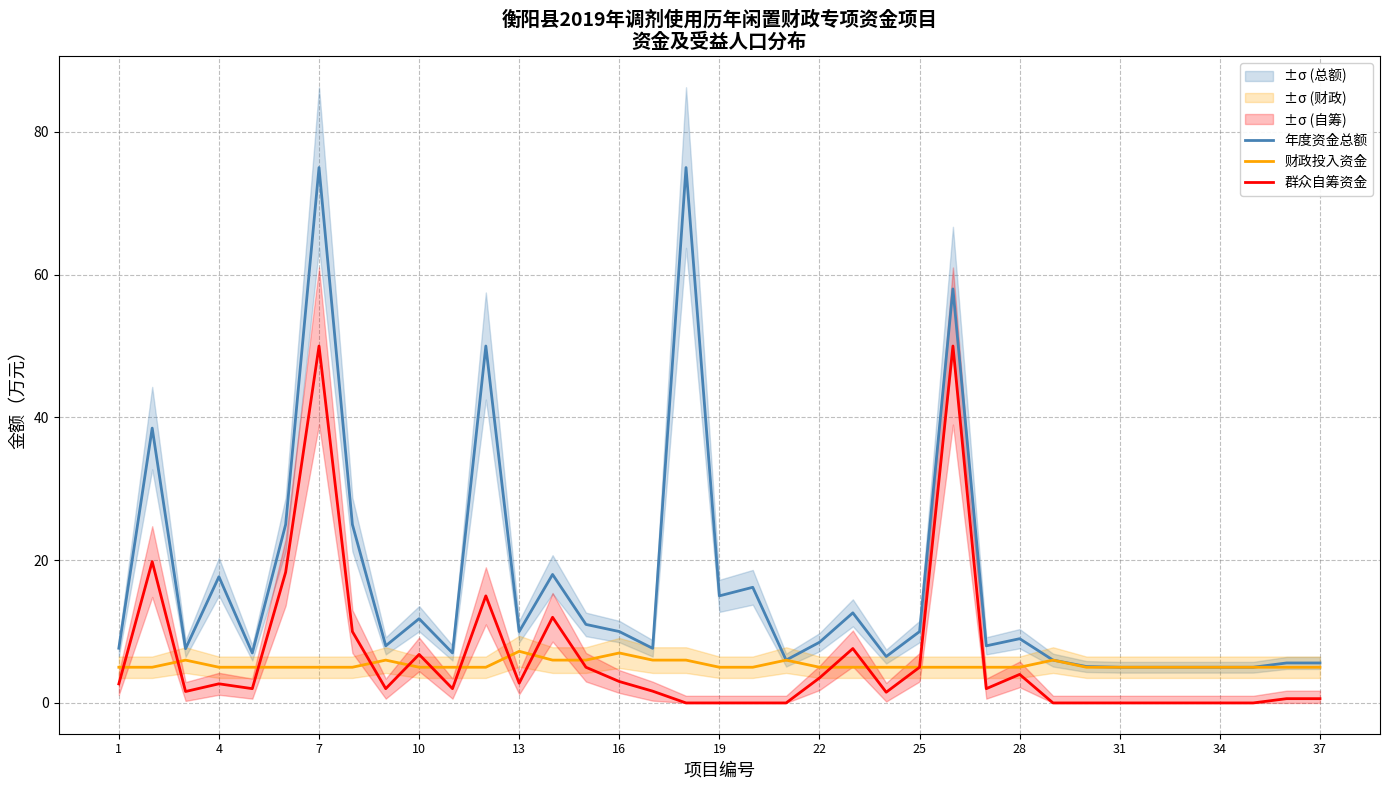

What is the average value of the 财政投入资金 series?

5.3